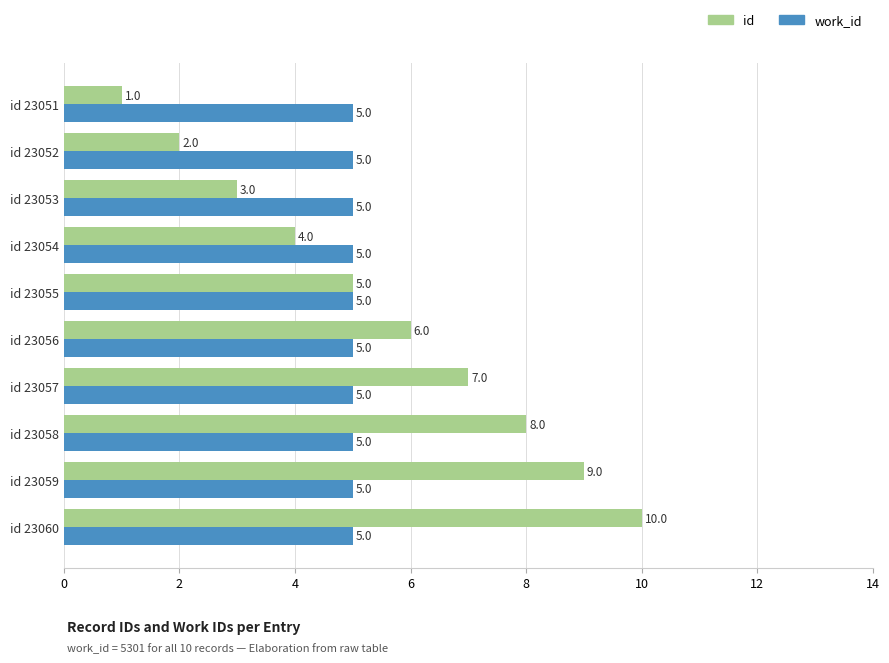

The work_id series shows 5 at id 23053. True or false?

True